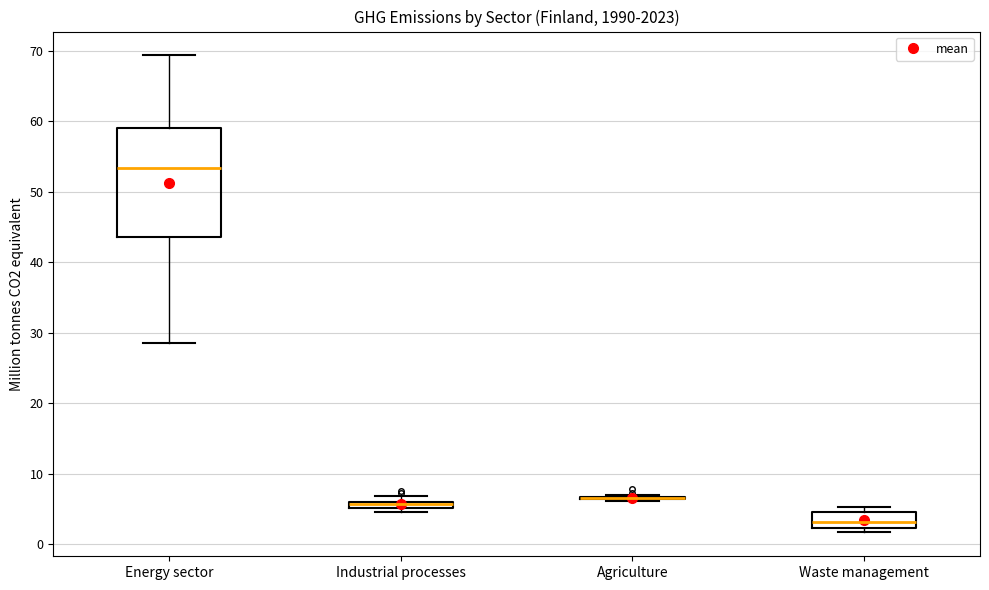

Comparing the boxes themselves (not the whiskers), which one is the tallest?

Energy sector